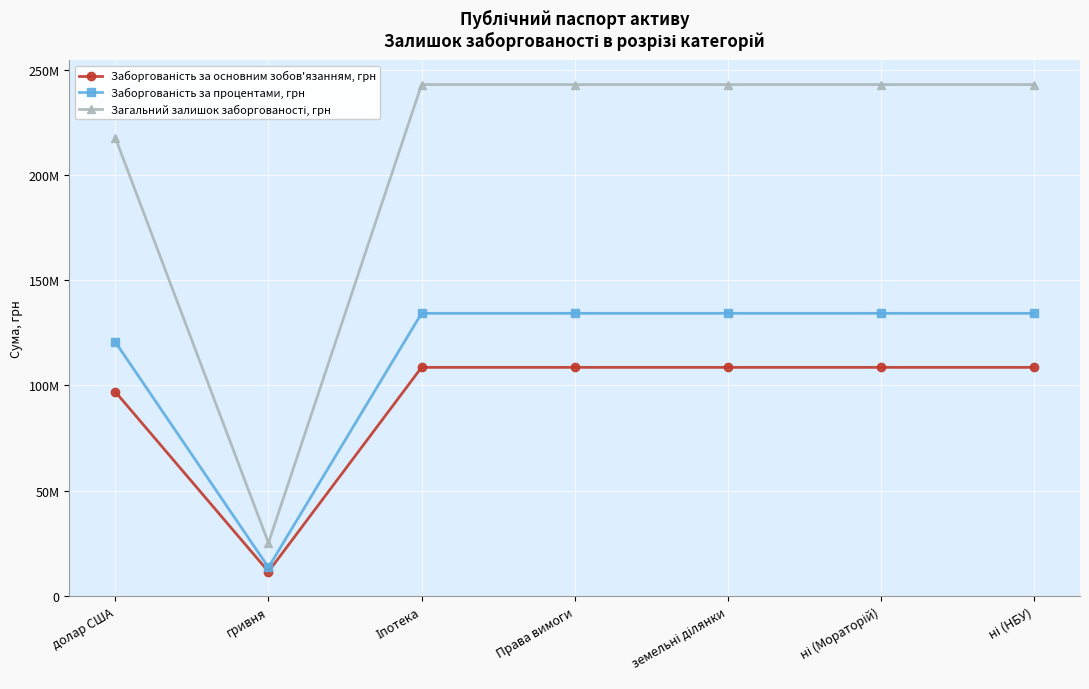

How many categories are shown in the chart?

7